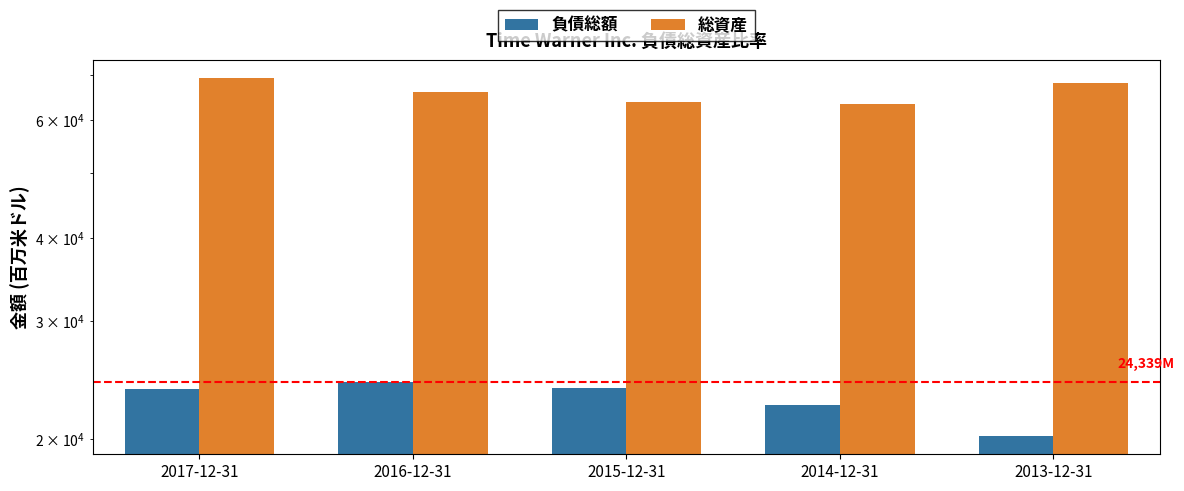

Which category has the highest value in the 負債総額 series?

2016-12-31